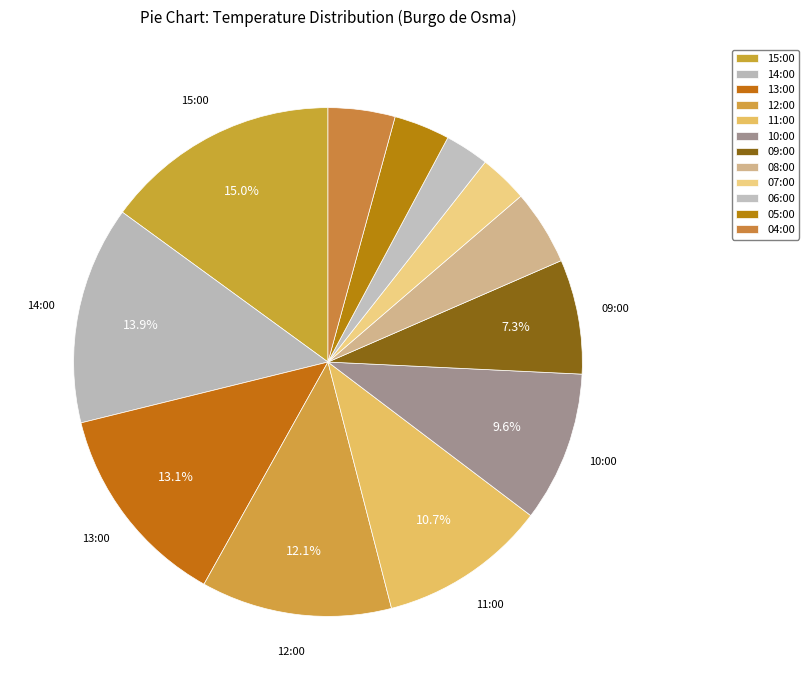

Count the number of slices in the pie.

12